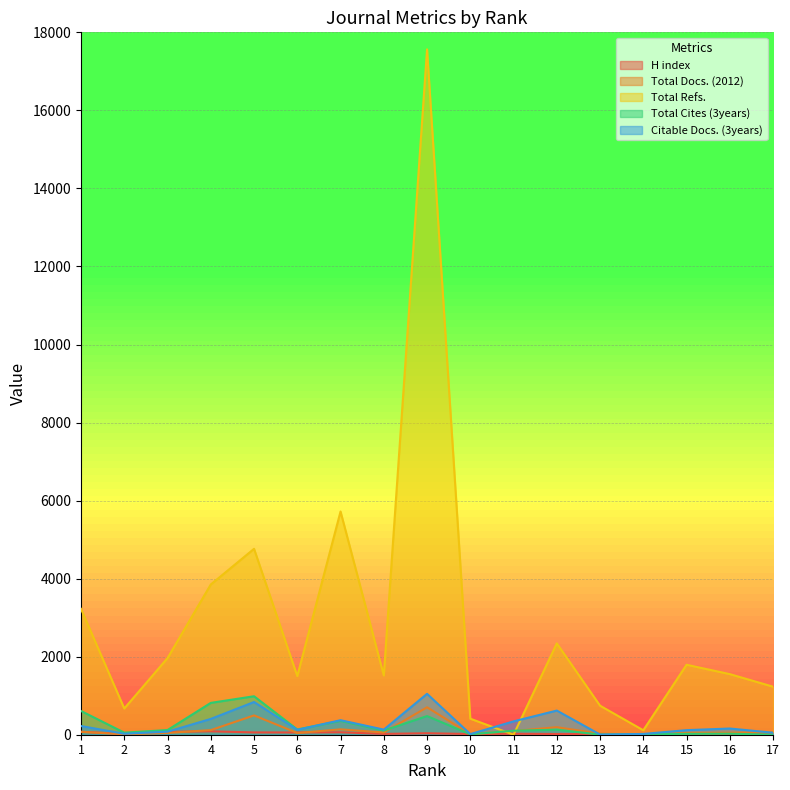

Is it true that Total Docs. (2012) equals 27 at 13?

True